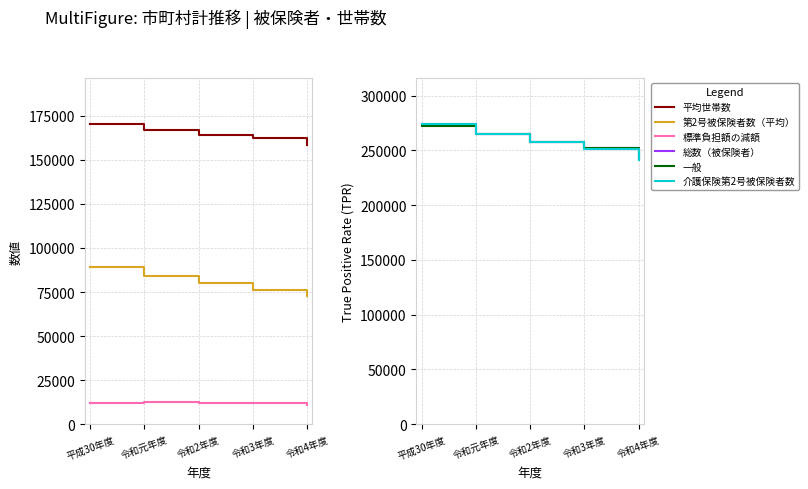

What is the value of the 一般 point at the 2nd from the left?

264926